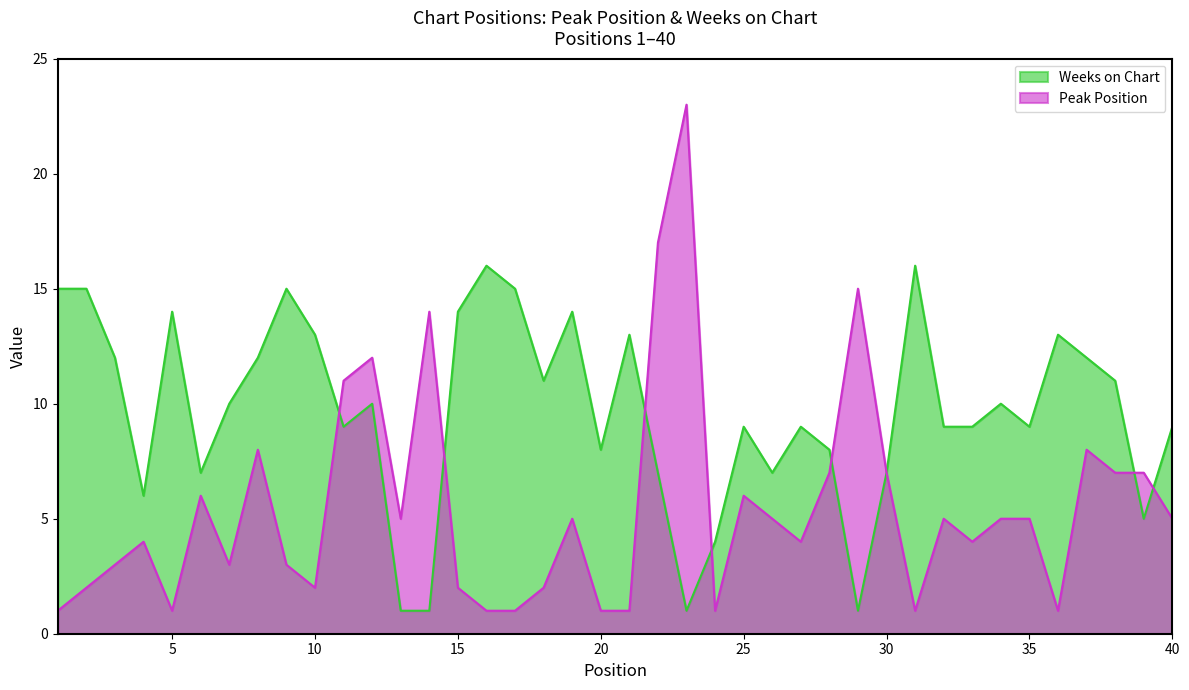

Which series has the largest total across all categories?

Weeks on Chart